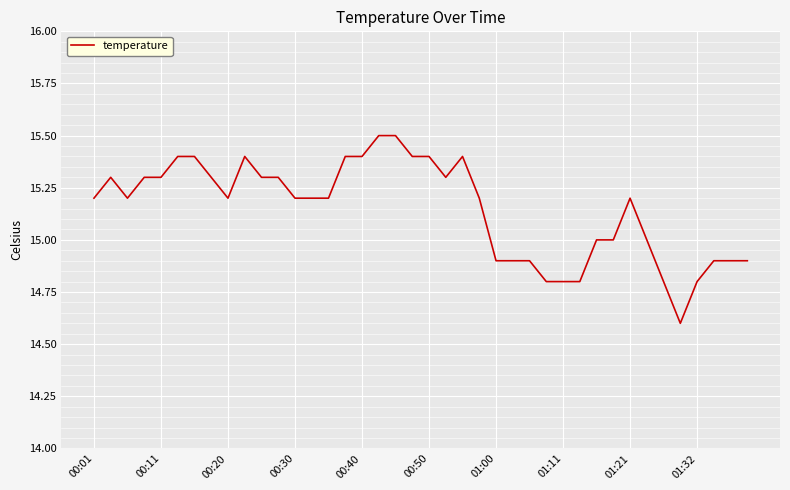

What is the difference between the maximum and minimum values?

0.9